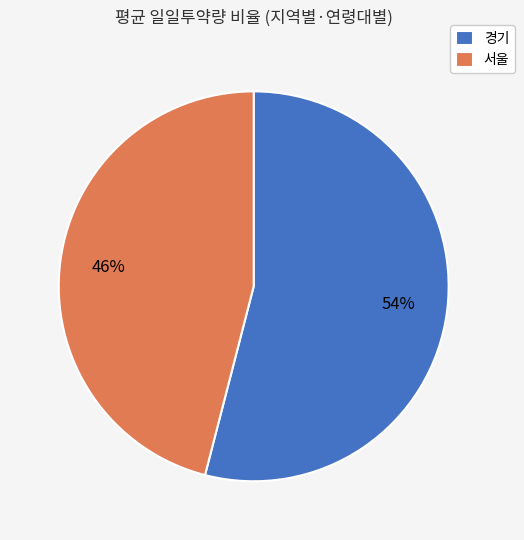

To the nearest percent, what is the average slice percentage?

50%